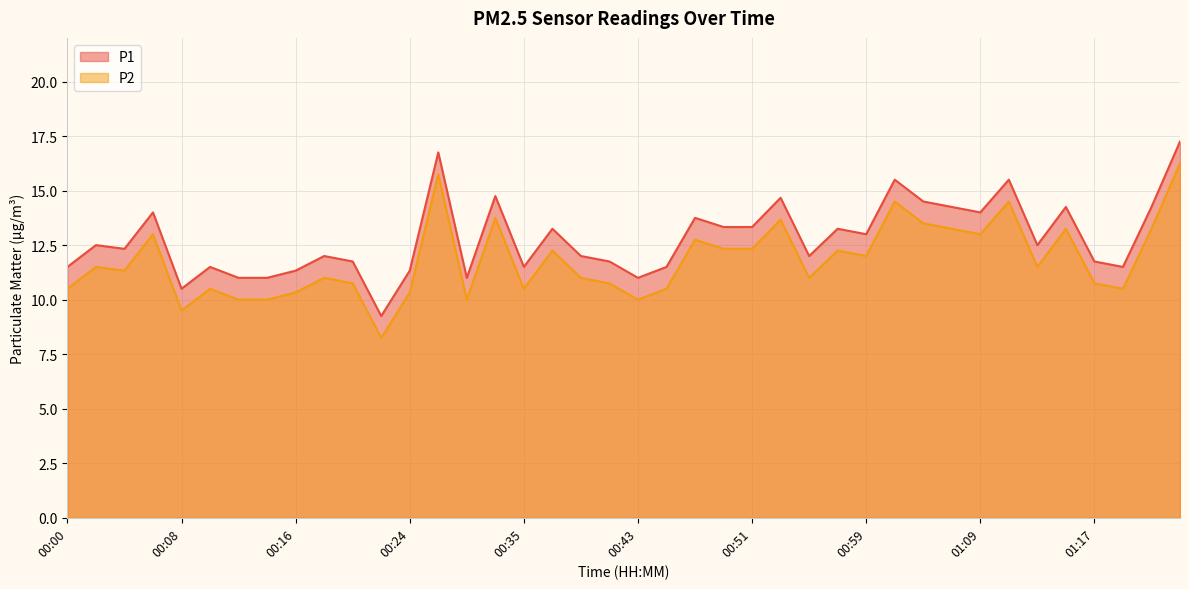

What is the difference between the P2 values at 01:15 and 00:59?

1.2